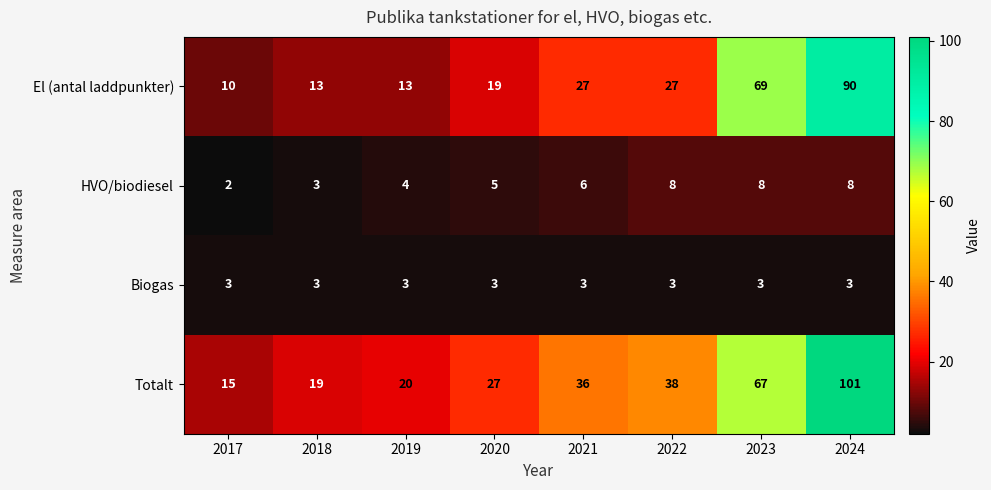

What is the minimum value shown in the chart?

2